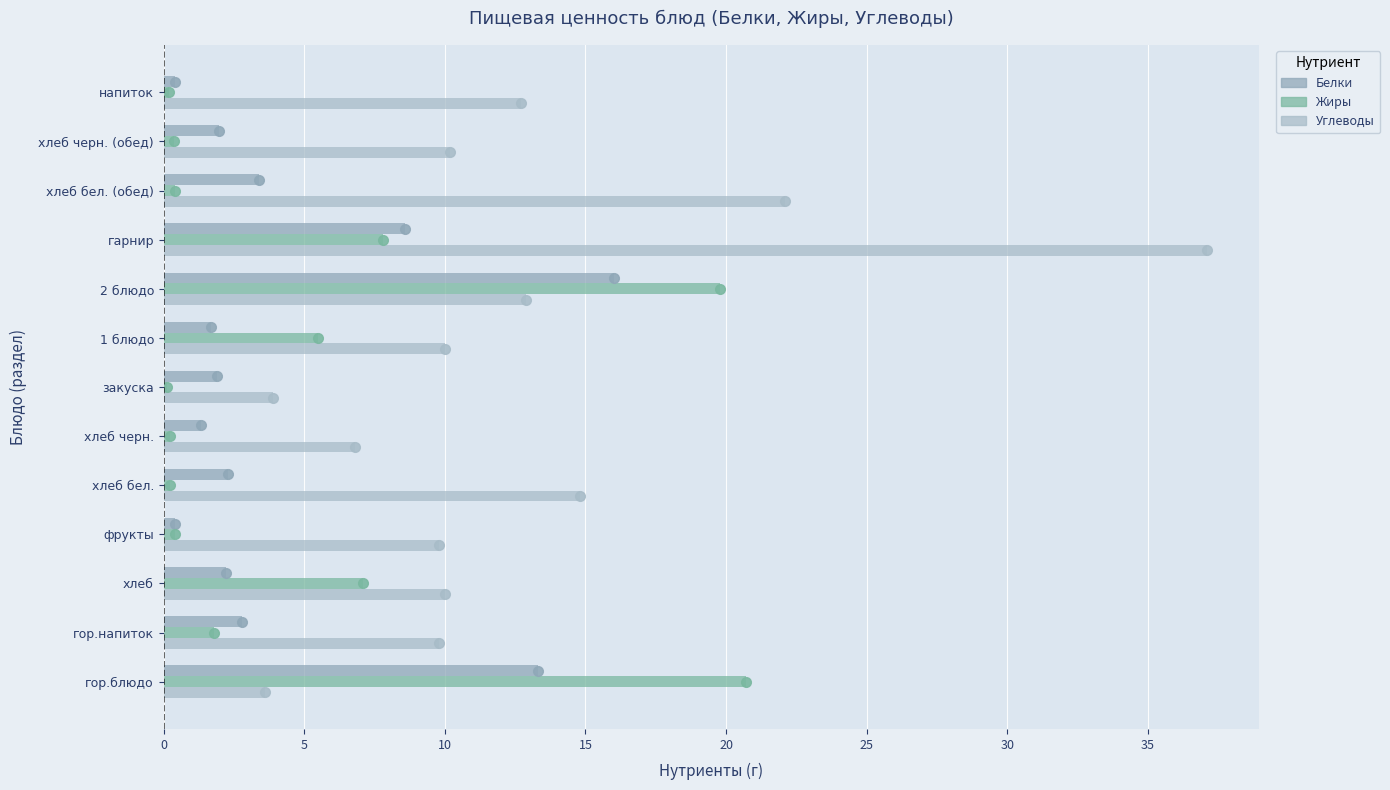

What are all the series names shown in the legend?

Белки, Жиры, Углеводы